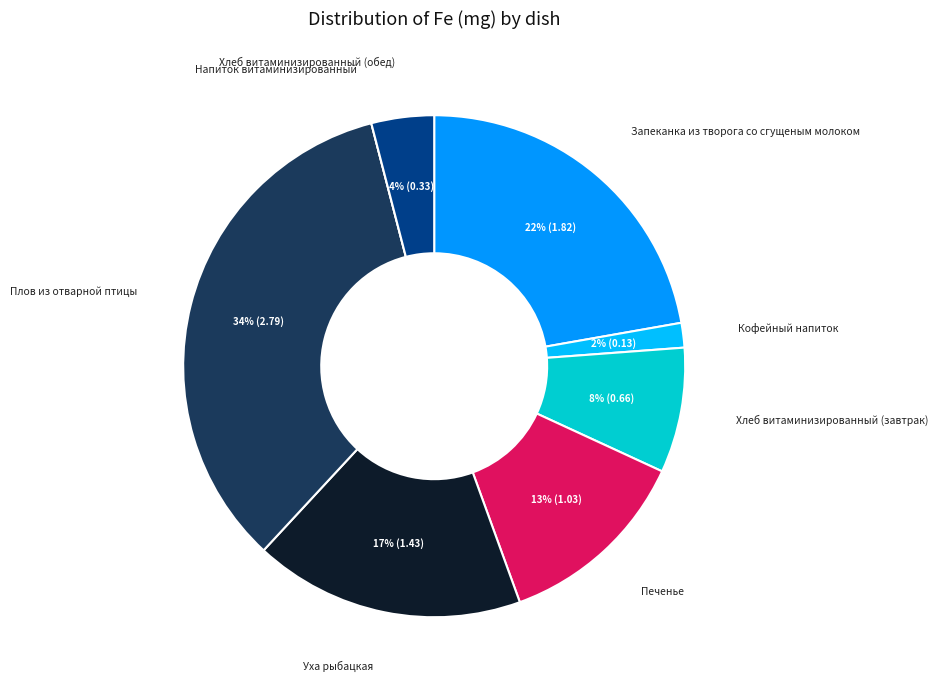

Between Запеканка из творога со сгущеным молоком and Хлеб витаминизированный (завтрак), which is larger?

Запеканка из творога со сгущеным молоком